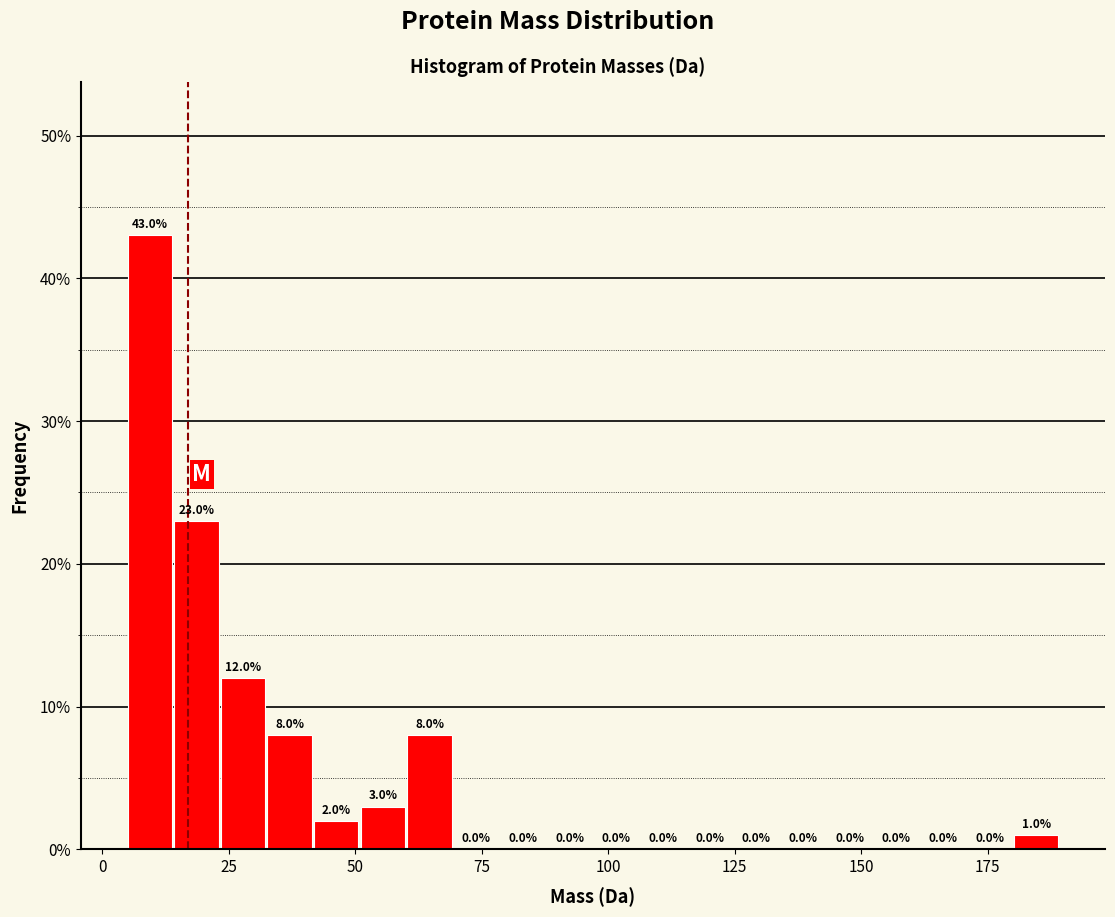

Read against the x-axis, roughly where is the centre of the tallest bar?

10